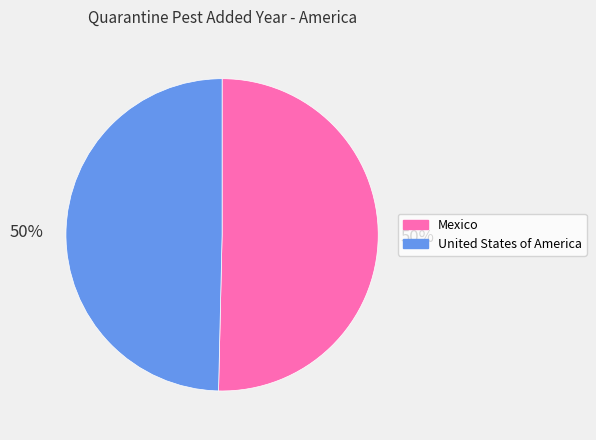

To the nearest percent, what is the average slice percentage?

50%